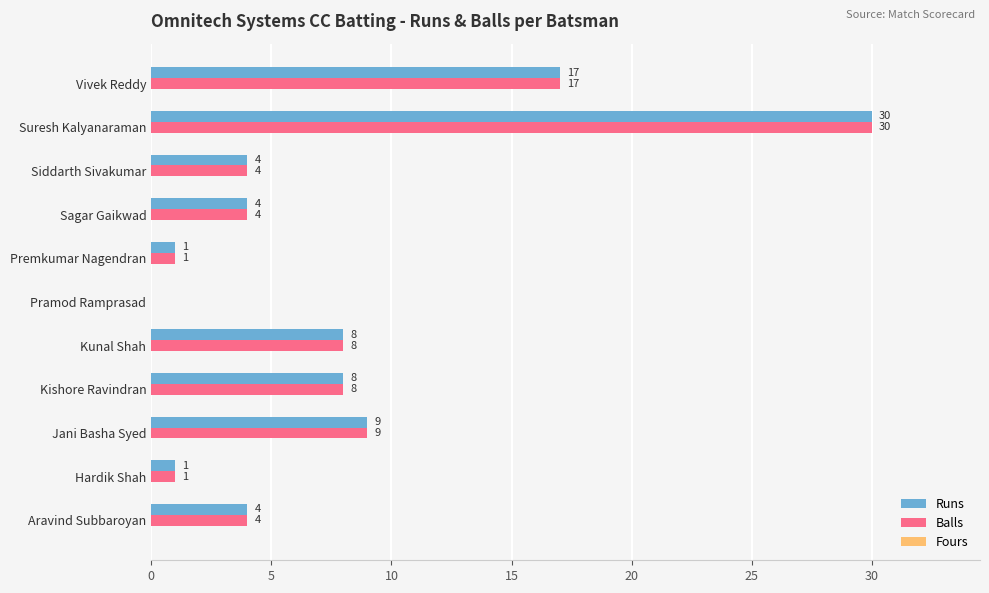

How many series are shown in this chart?

2